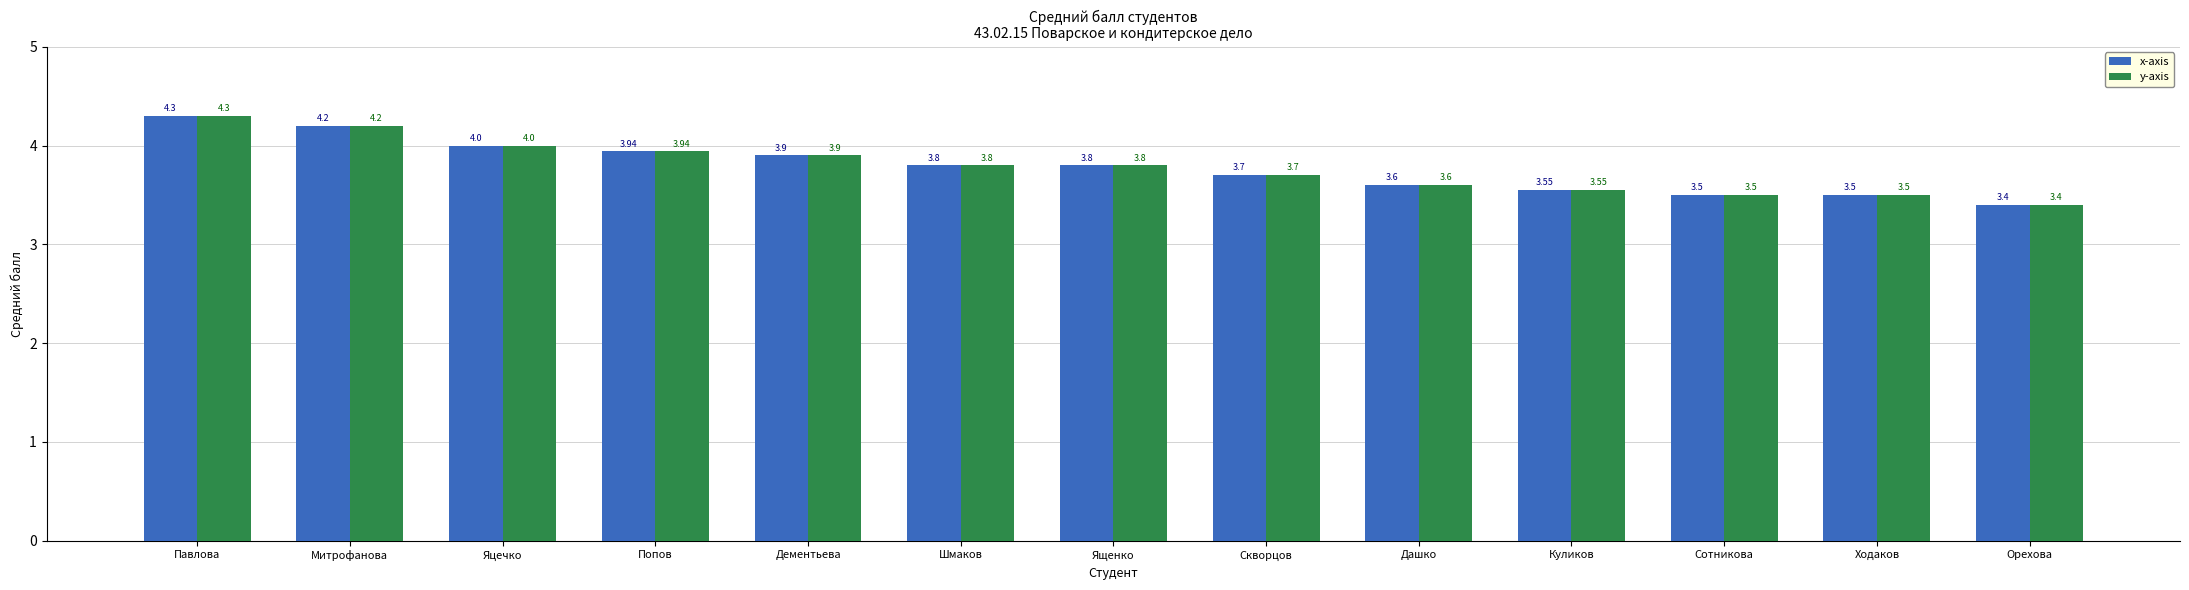

At which category does the chart reach its minimum across all series?

Орехова